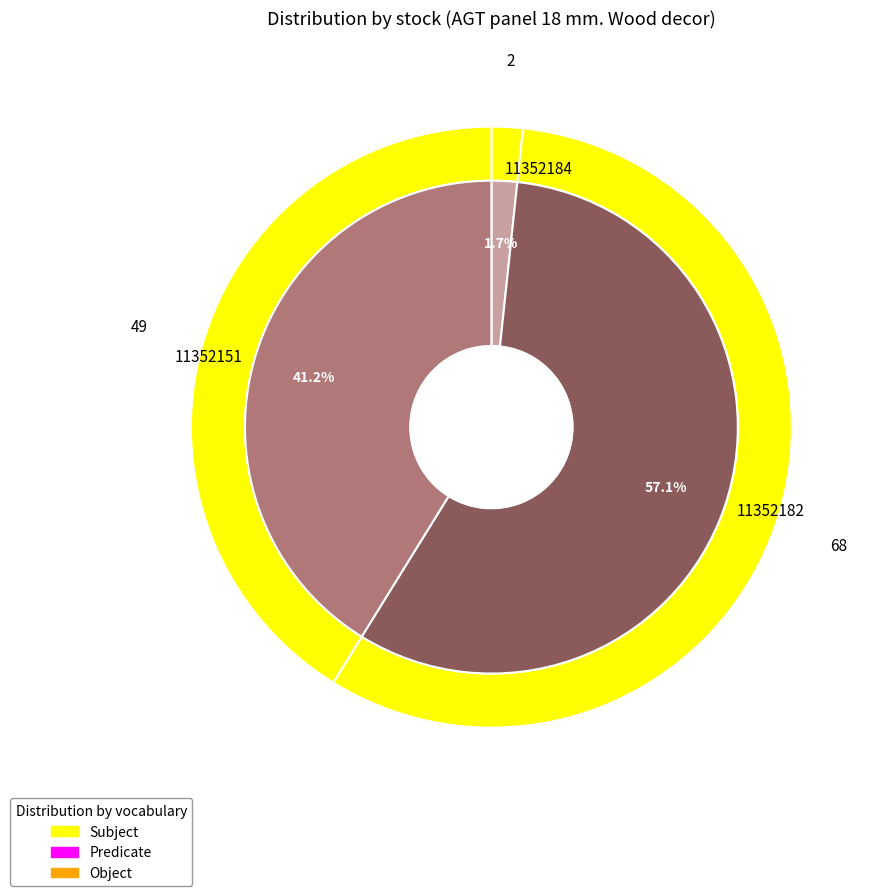

Is the sum of 11352182 and 11352151 greater than half?

Yes